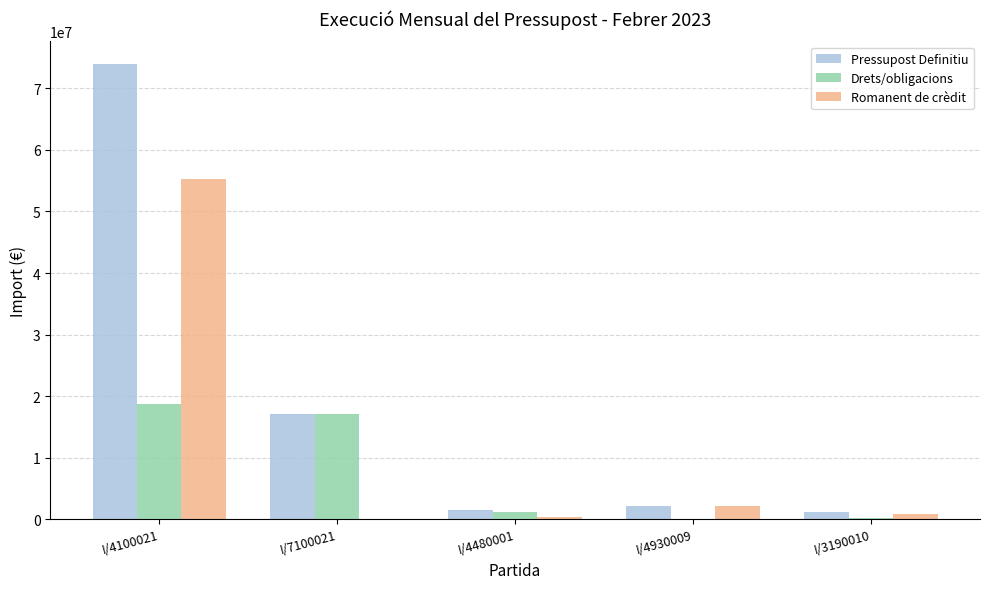

Is the value of Drets/obligacions at I/7100021 greater than the value of Pressupost Definitiu at I/3190010?

Yes